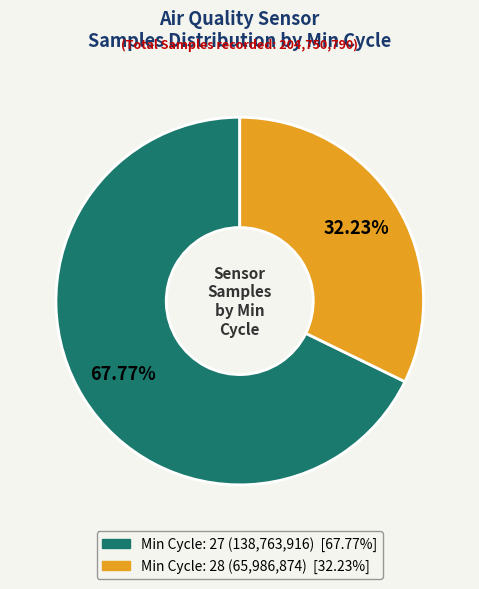

Is there a majority slice in this chart?

Yes